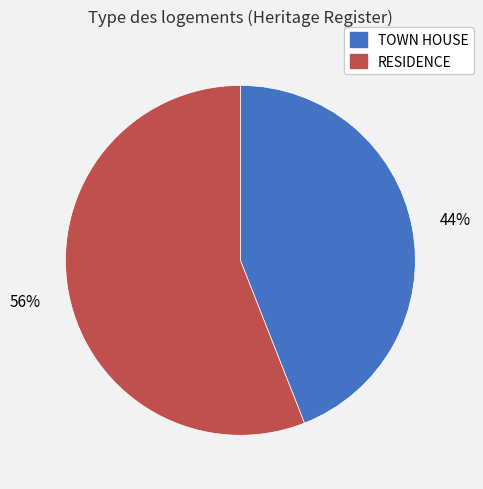

Do RESIDENCE and TOWN HOUSE together represent more than half of the pie?

Yes